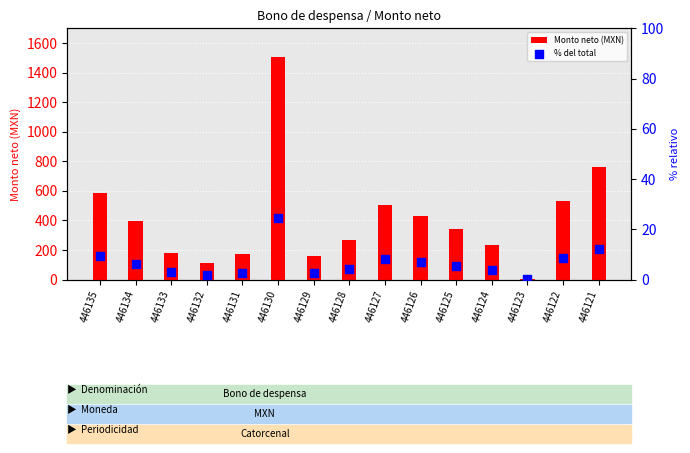

Which series reaches the minimum Y coordinate?

% del total